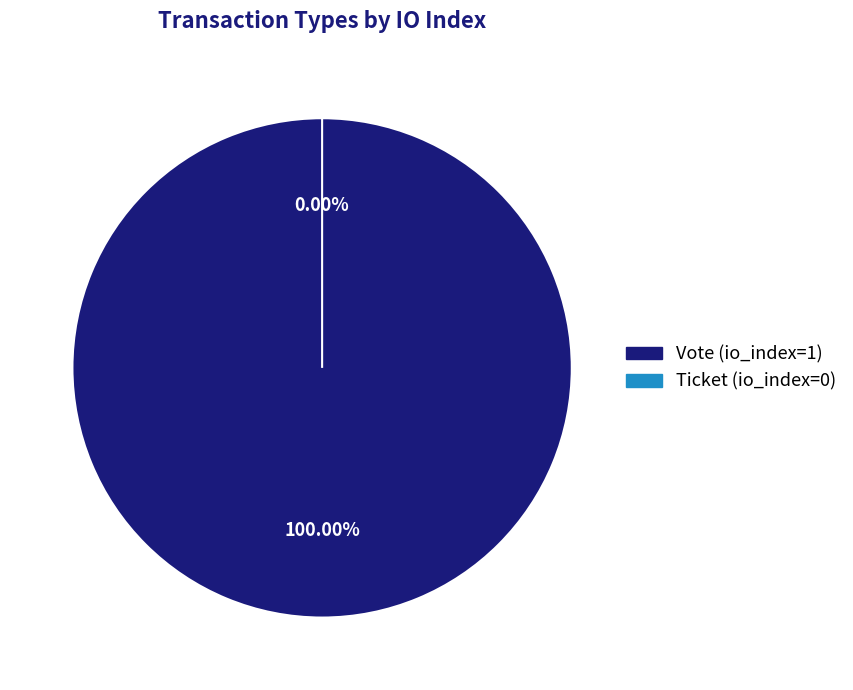

To the nearest percent, what is the difference between the Vote (io_index=1) and Ticket (io_index=0) slice percentages?

100%